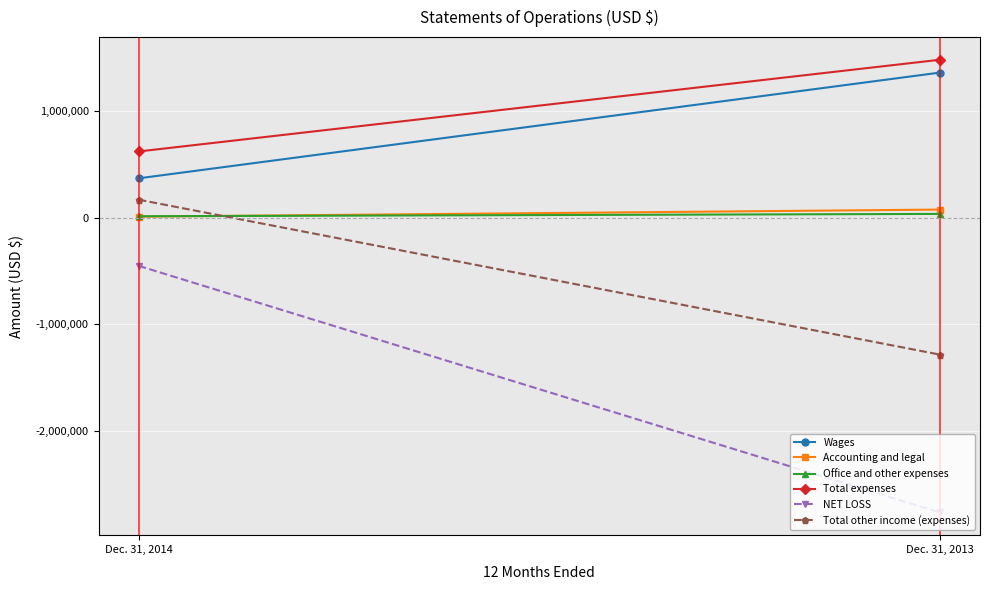

What is the total value across all series at Dec. 31, 2013?

-1096751